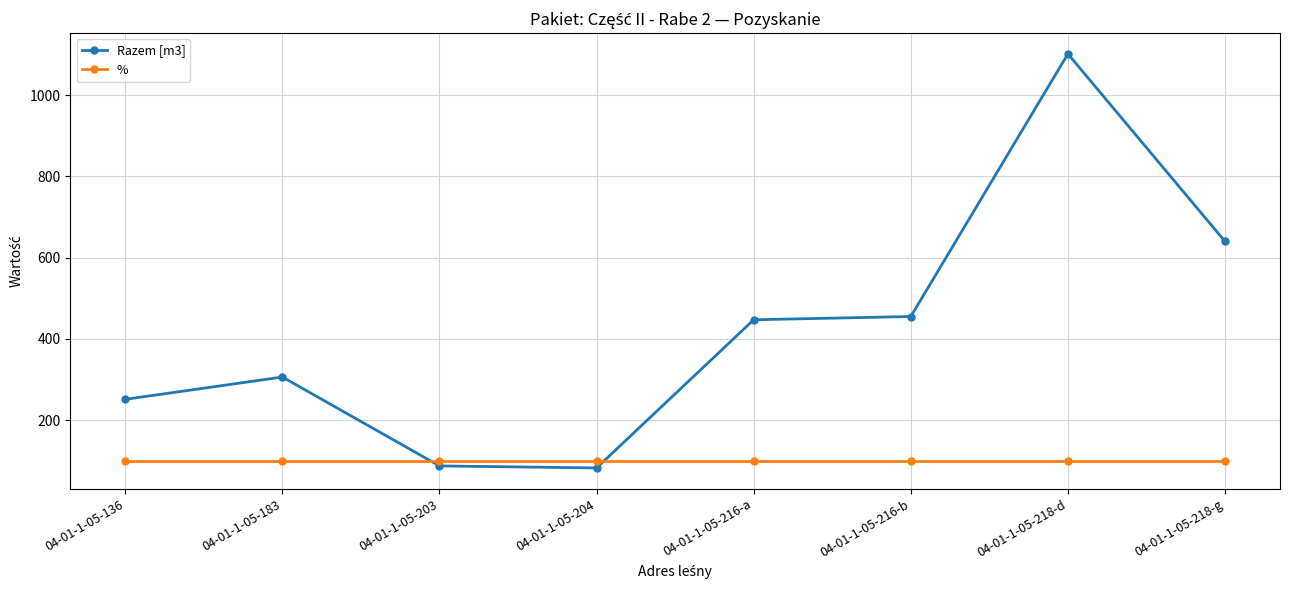

What is the average value of the % series?

100